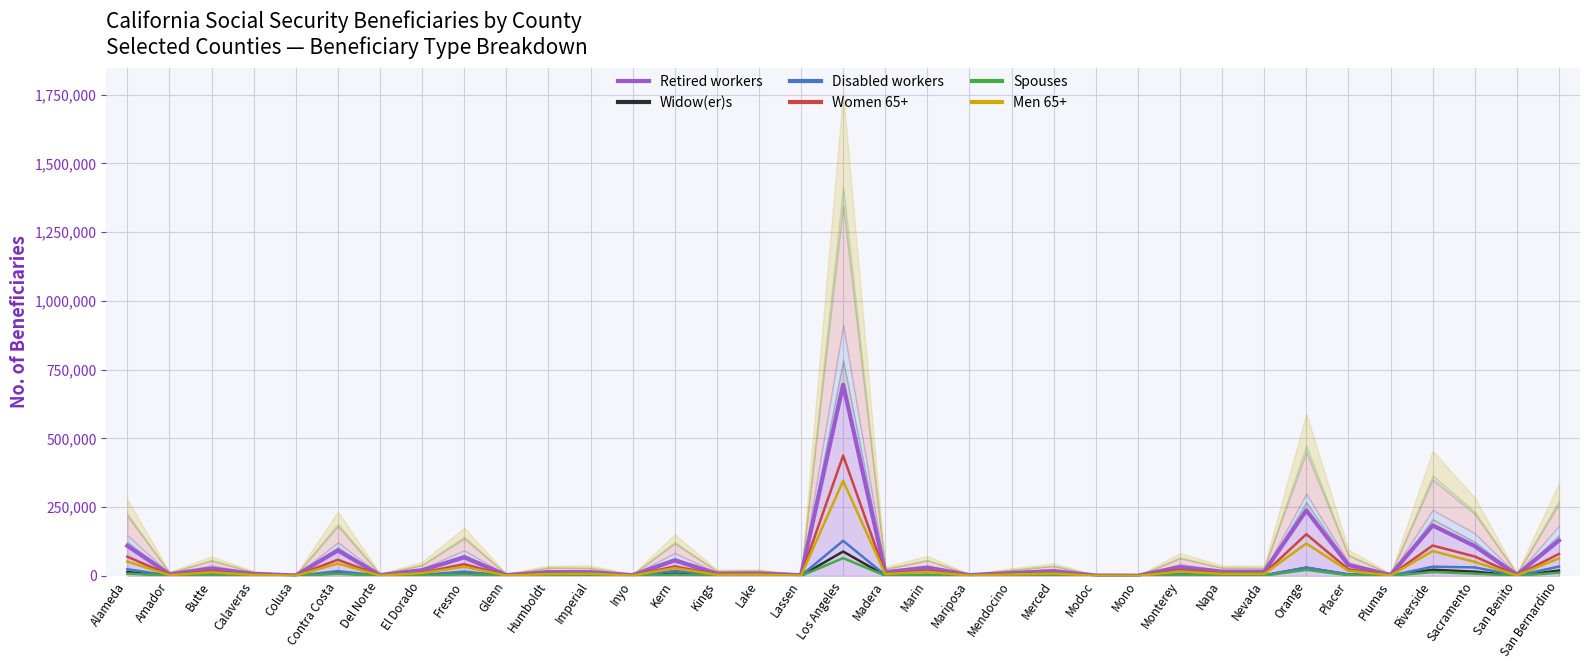

Rank the categories by Men 65+ value from lowest to highest.

Mono, Modoc, Colusa, Lassen, Inyo, Mariposa, Del Norte, Glenn, Plumas, San Benito, Amador, Calaveras, Kings, Lake, Mendocino, Madera, Humboldt, Nevada, Napa, Imperial, Merced, El Dorado, Butte, Marin, Monterey, Placer, Kern, Fresno, Contra Costa, Sacramento, Alameda, San Bernardino, Riverside, Orange, Los Angeles